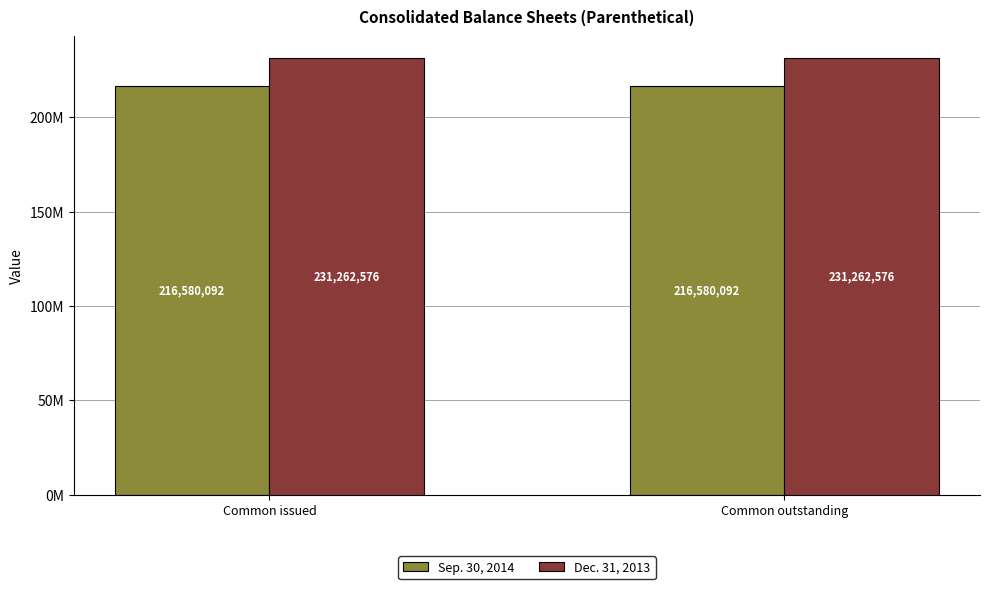

Are the bars horizontal?

No